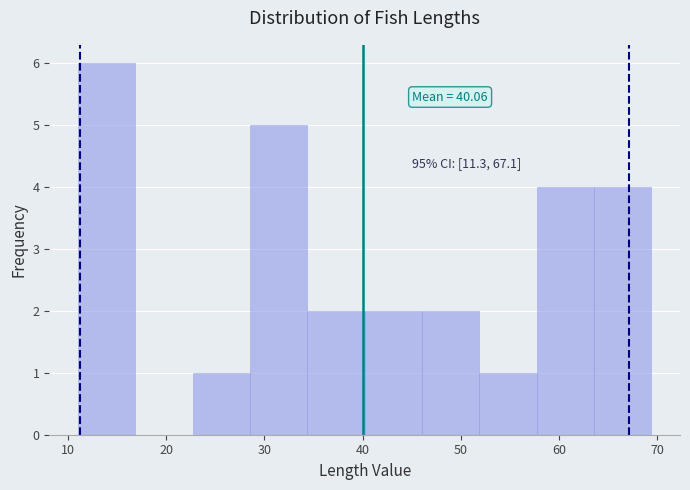

Which range on the x-axis has the tallest bar?

11 to 17